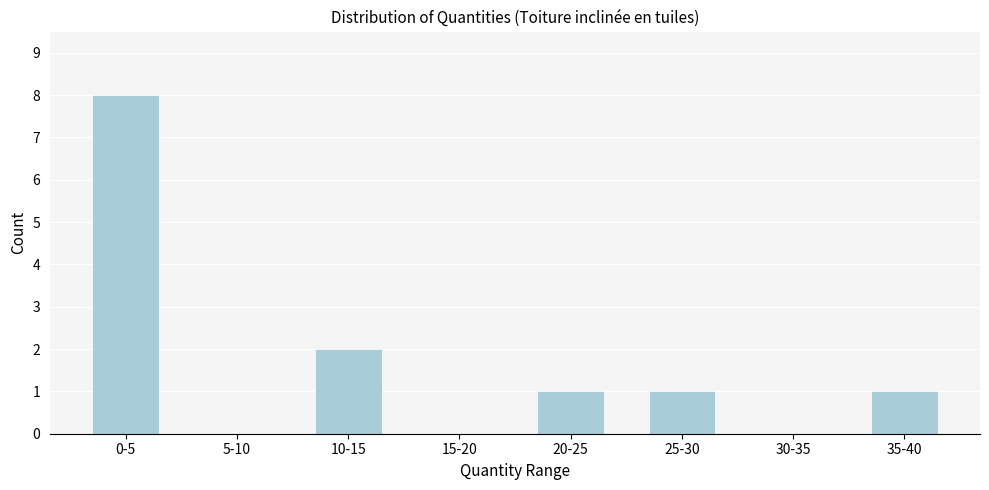

Reading left to right, what are all the values shown in this chart?

0-5=8	5-10=0	10-15=2	15-20=0	20-25=1	25-30=1	30-35=0	35-40=1